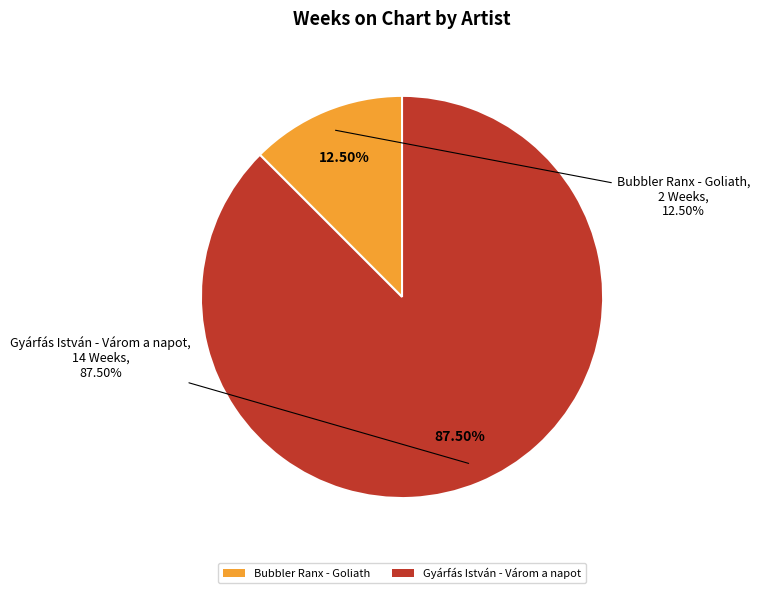

Which slice represents more than half of the pie?

Gyárfás István - Várom a napot